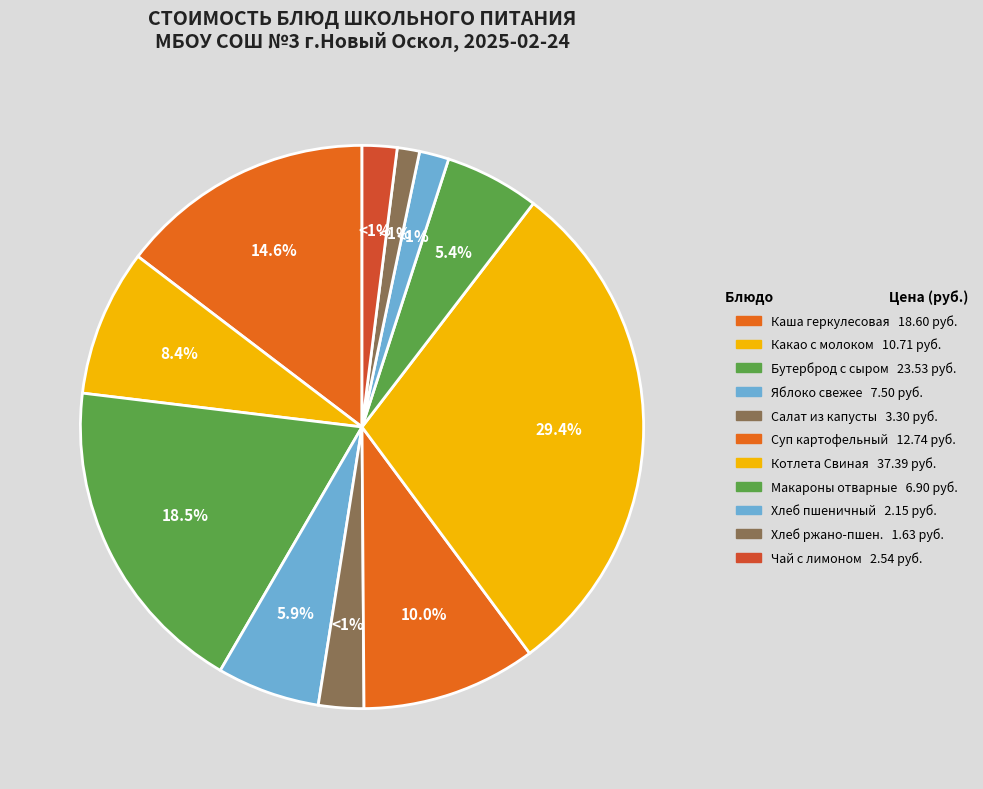

Is Хлеб пшеничный the majority of the pie?

No